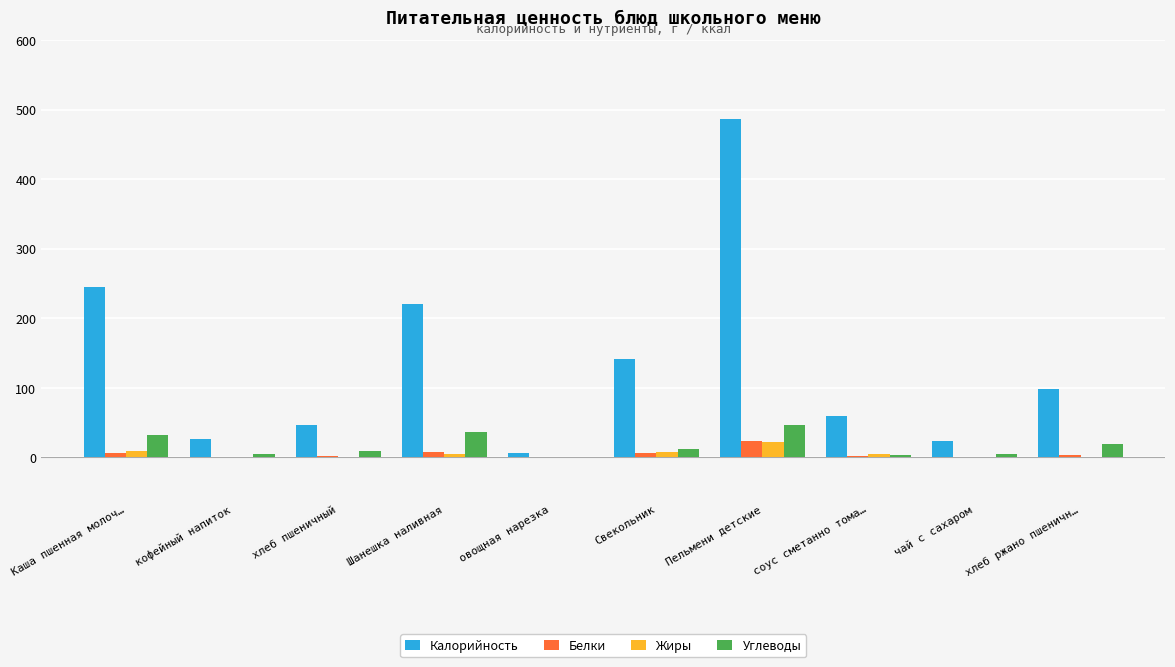

At which category is the sum across all series the highest?

Пельмени детские